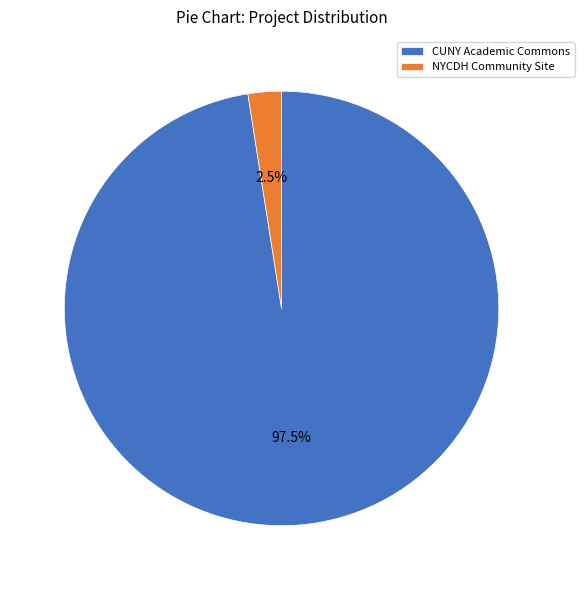

How much of the chart is everything except NYCDH Community Site?

97.5%